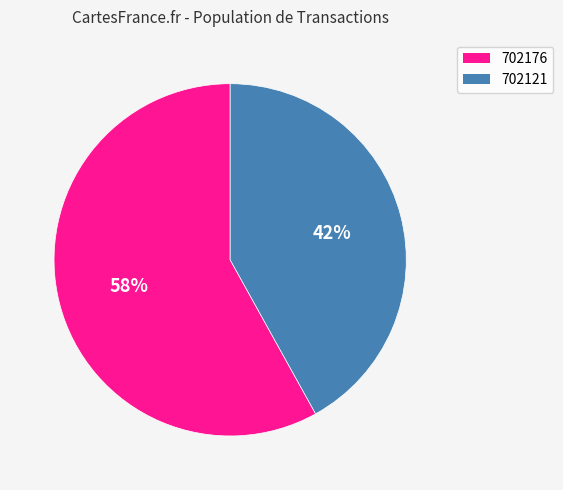

To the nearest percent, what portion does 702121 represent?

42%